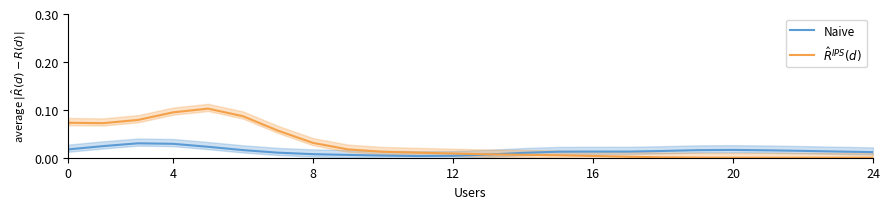

At 10, list the series in order from largest to smallest.

$\hat{R}^{IPS}(d)$, Naive